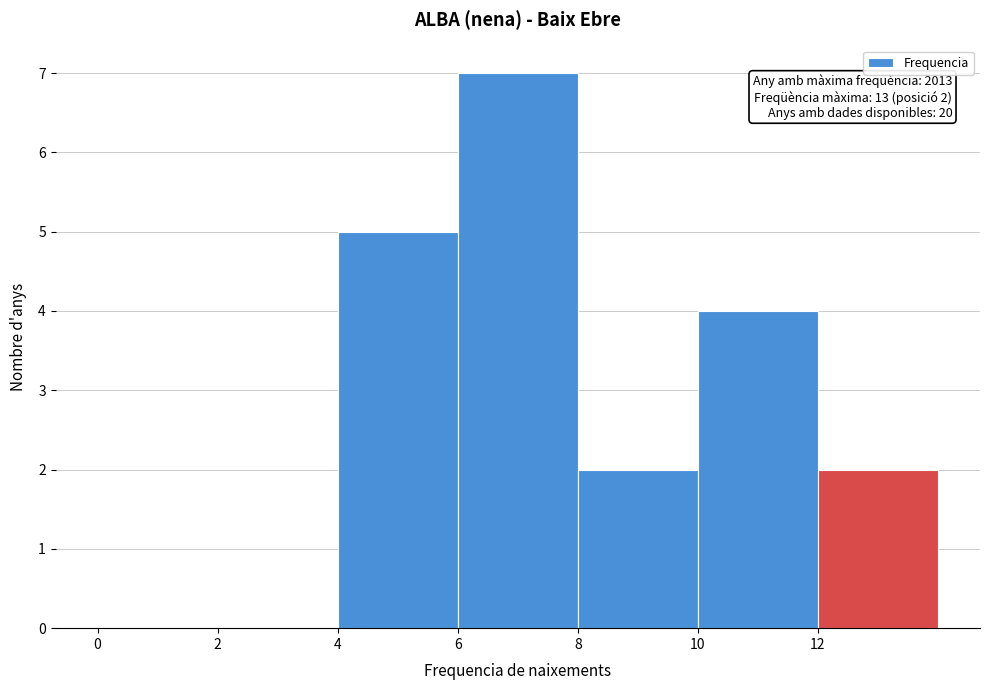

Over which range of the x-axis is the bar tallest?

6 to 8